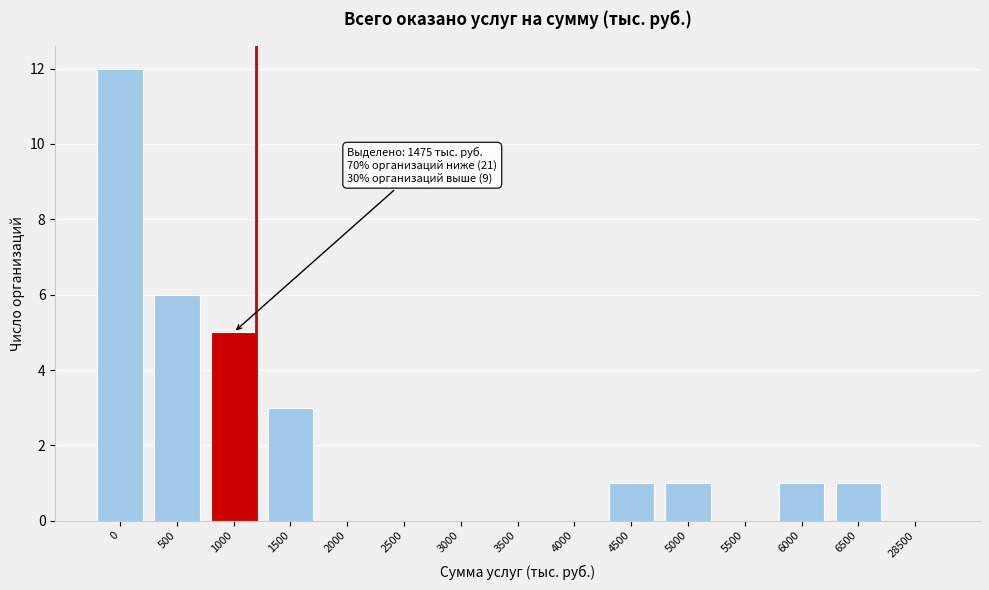

Reading right to left, what are all the values shown in this chart?

28500=0	6500=1	6000=1	5500=0	5000=1	4500=1	4000=0	3500=0	3000=0	2500=0	2000=0	1500=3	1000=5	500=6	0=12